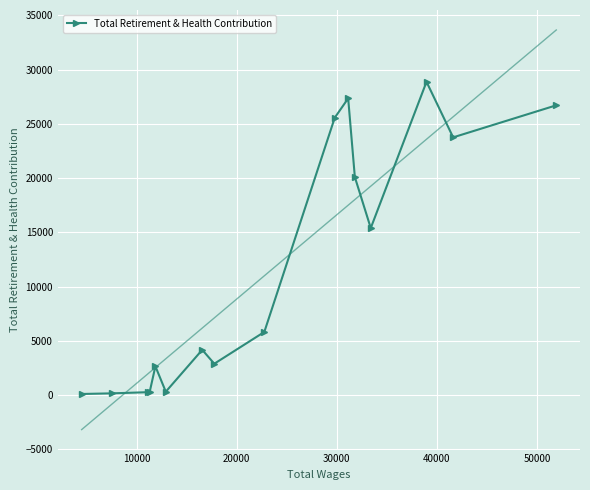

What is the sum of all values?

184459